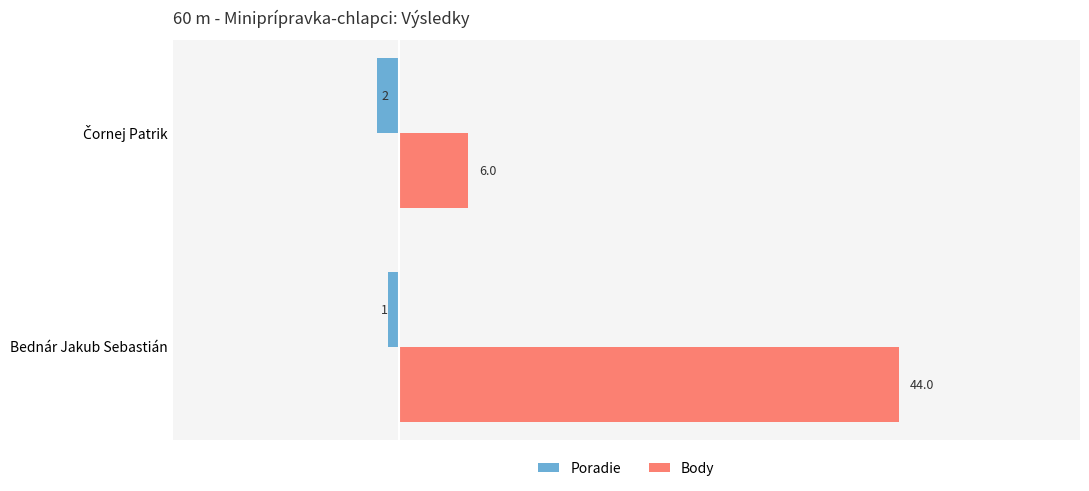

What is the average value of the Body series?

25